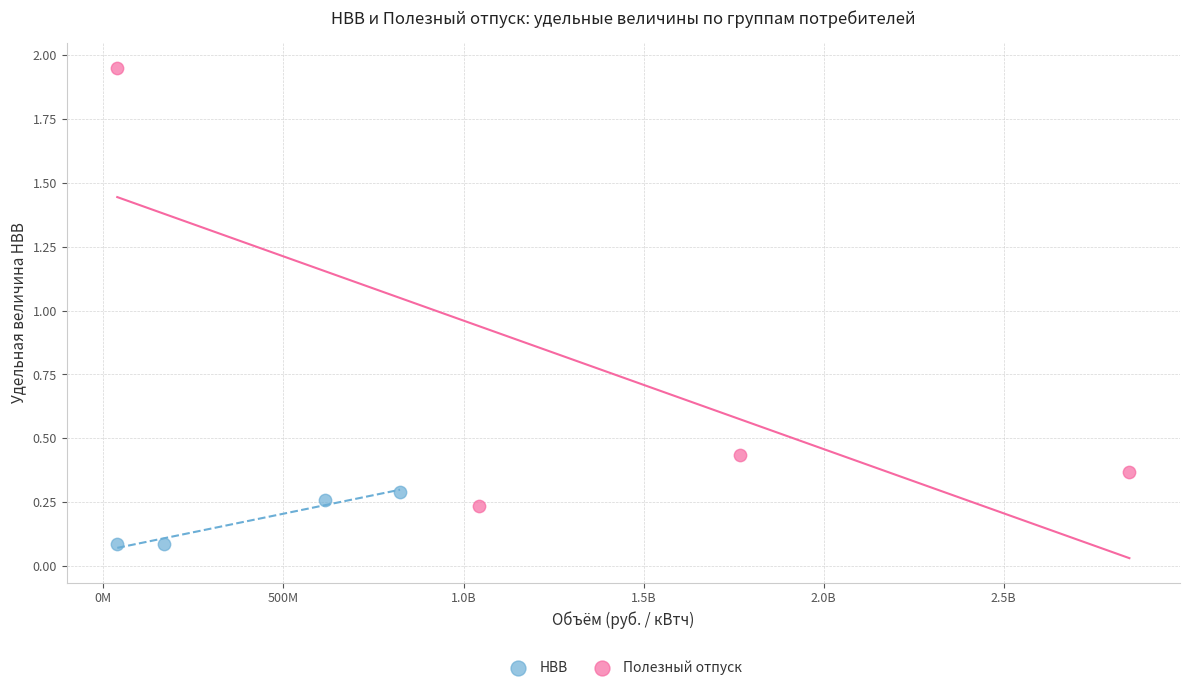

What are all the series names shown in the legend?

НВВ, Полезный отпуск